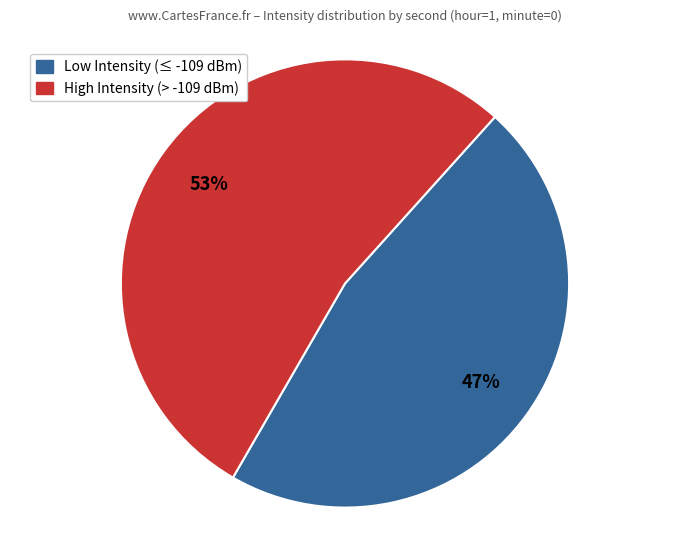

To the nearest percent, what is the average slice percentage?

50%